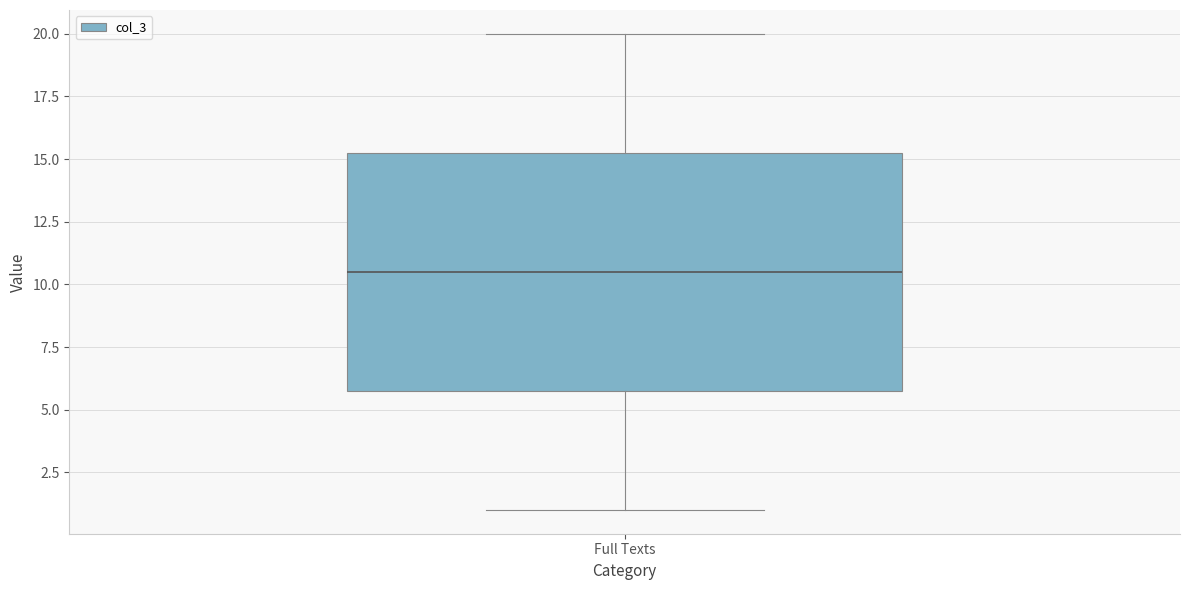

Transcribe this box plot: give where the median line is, the range the box spans, and where the two whiskers end, as read against the y-axis. The values are not printed on the chart, so give them approximately, as read against the axis.

median 10.5, box 6.0 to 15.5, whiskers 1.0 to 20.0